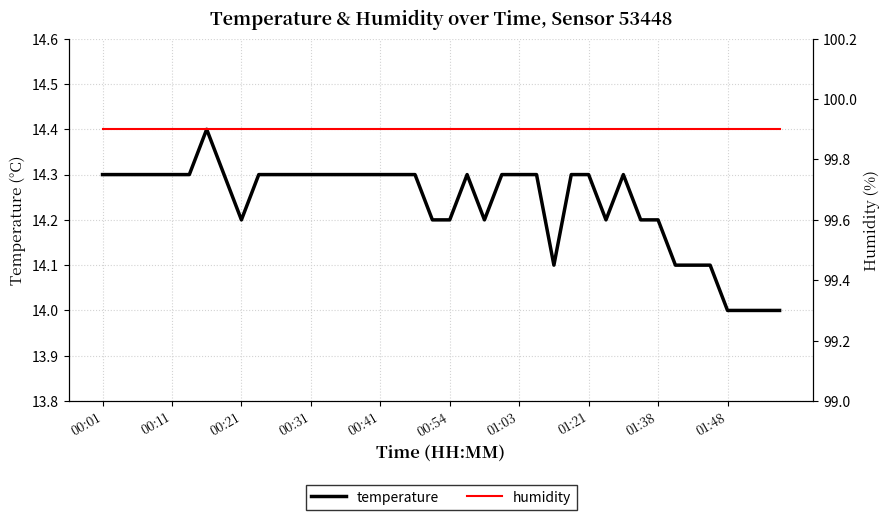

True or false: humidity has a value of 44.1 at 39.

False